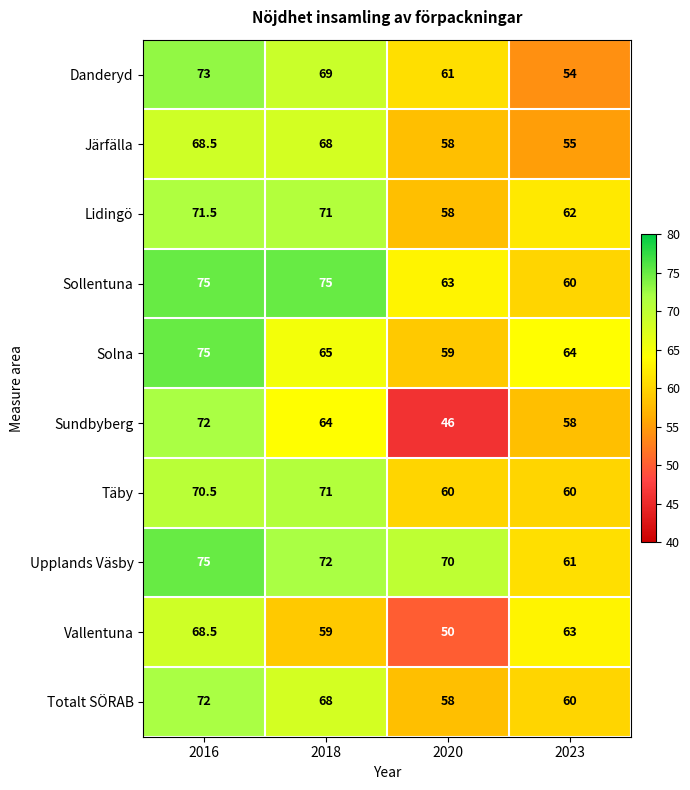

List the labels in order of Solna value, largest first.

2016, 2018, 2023, 2020